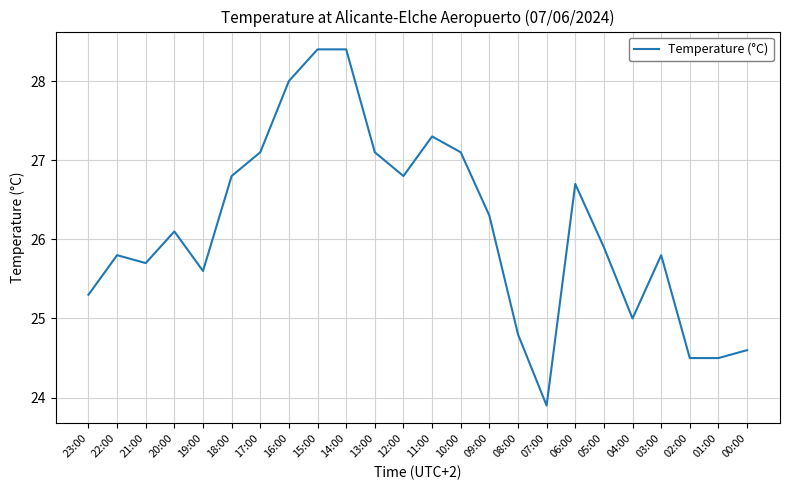

What value does the data have at 00:00?

24.6